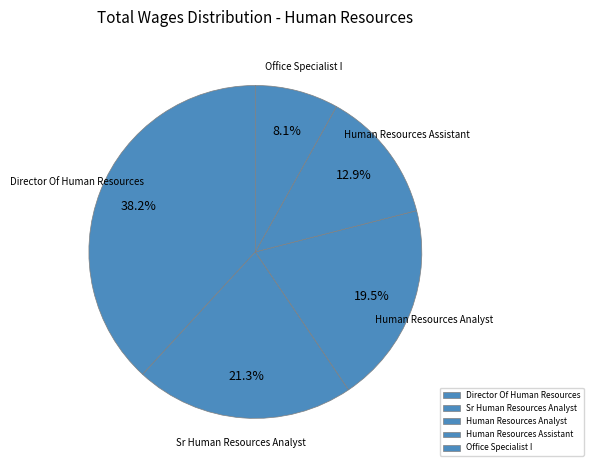

Which category has the biggest portion of the pie?

Director Of Human Resources